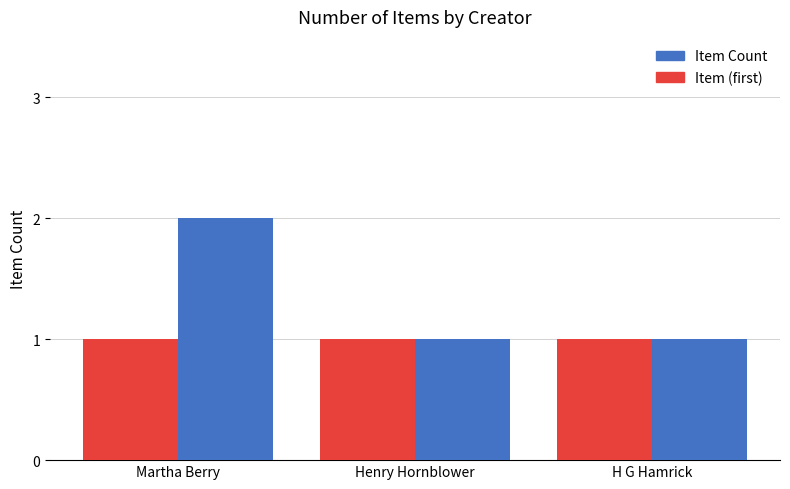

Which category has the highest value across all series?

Martha Berry